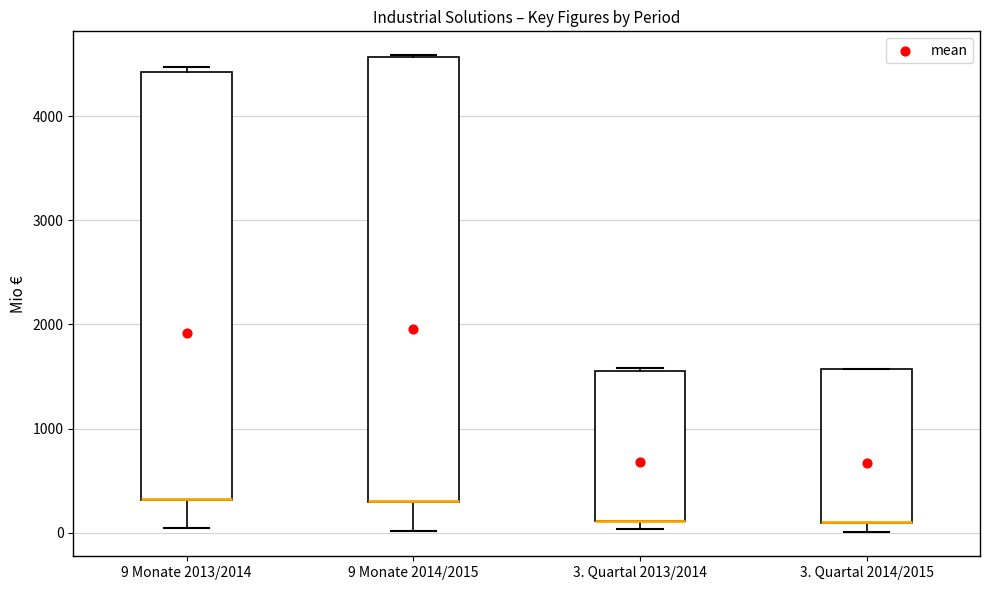

Which box is the tallest, from its lower edge to its upper edge?

9 Monate 2014/2015